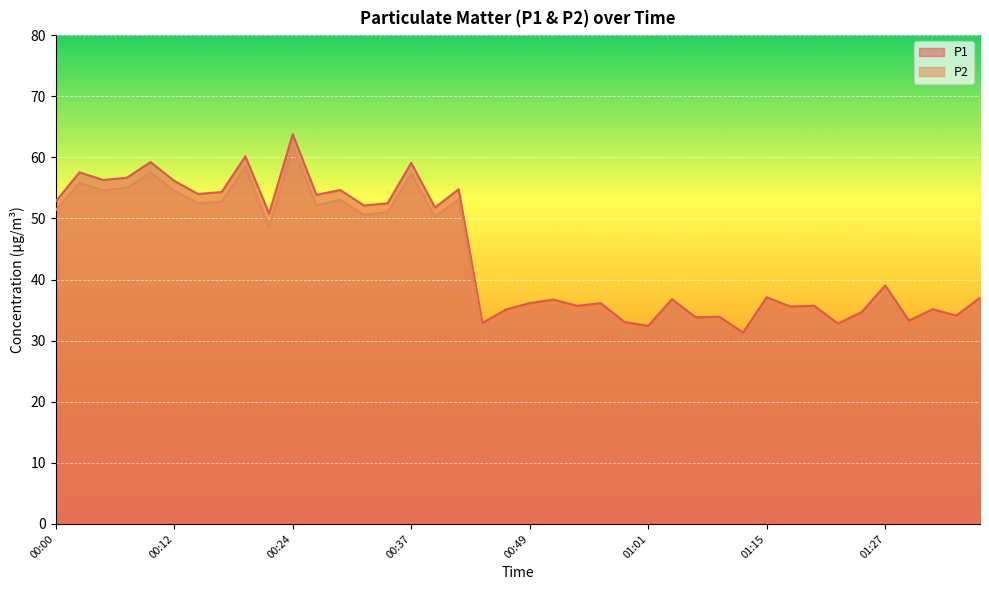

Where is P2 nearest to the value 46?

00:22